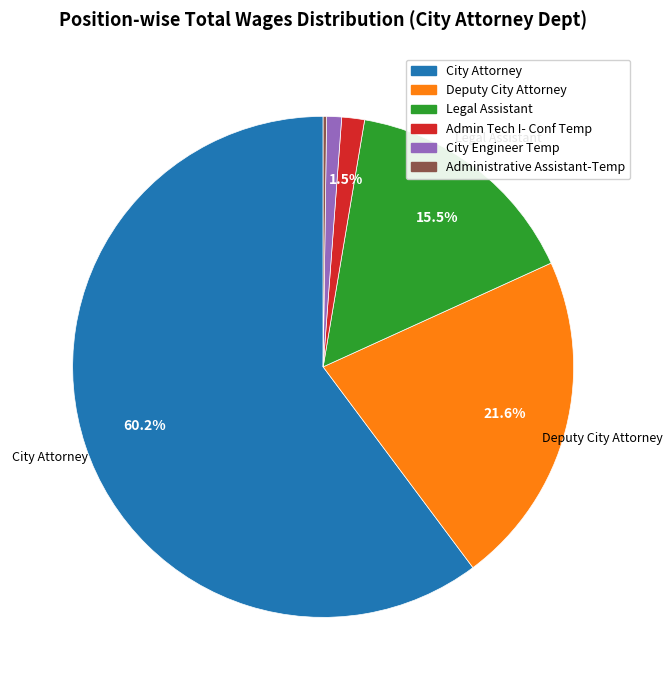

What is the largest slice in the pie chart?

City Attorney